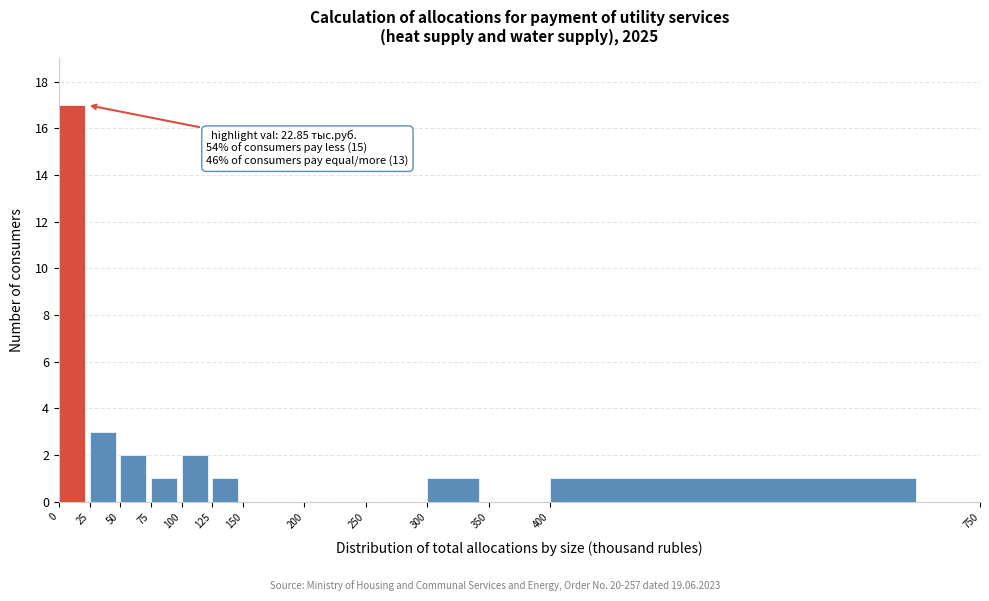

Over which range of the x-axis is the bar tallest?

0 to 25